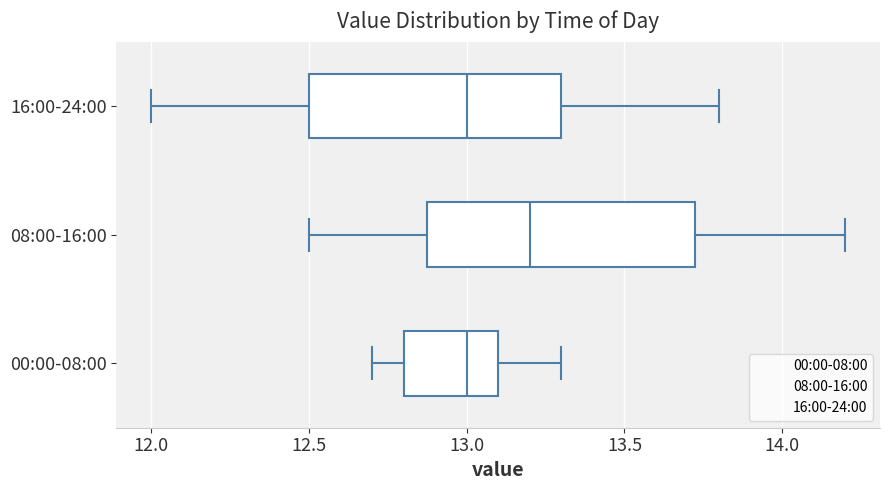

Reading bottom to top, transcribe this box plot: for each box, give where its median line is, the range the box spans, and where its two whiskers end, as read against the x-axis. The values are not printed on the chart, so give them approximately, as read against the axis.

00:00-08:00: median 13.00, box 12.80 to 13.10, whiskers 12.70 to 13.30
08:00-16:00: median 13.20, box 12.90 to 13.75, whiskers 12.50 to 14.20
16:00-24:00: median 13.00, box 12.50 to 13.30, whiskers 12.00 to 13.80